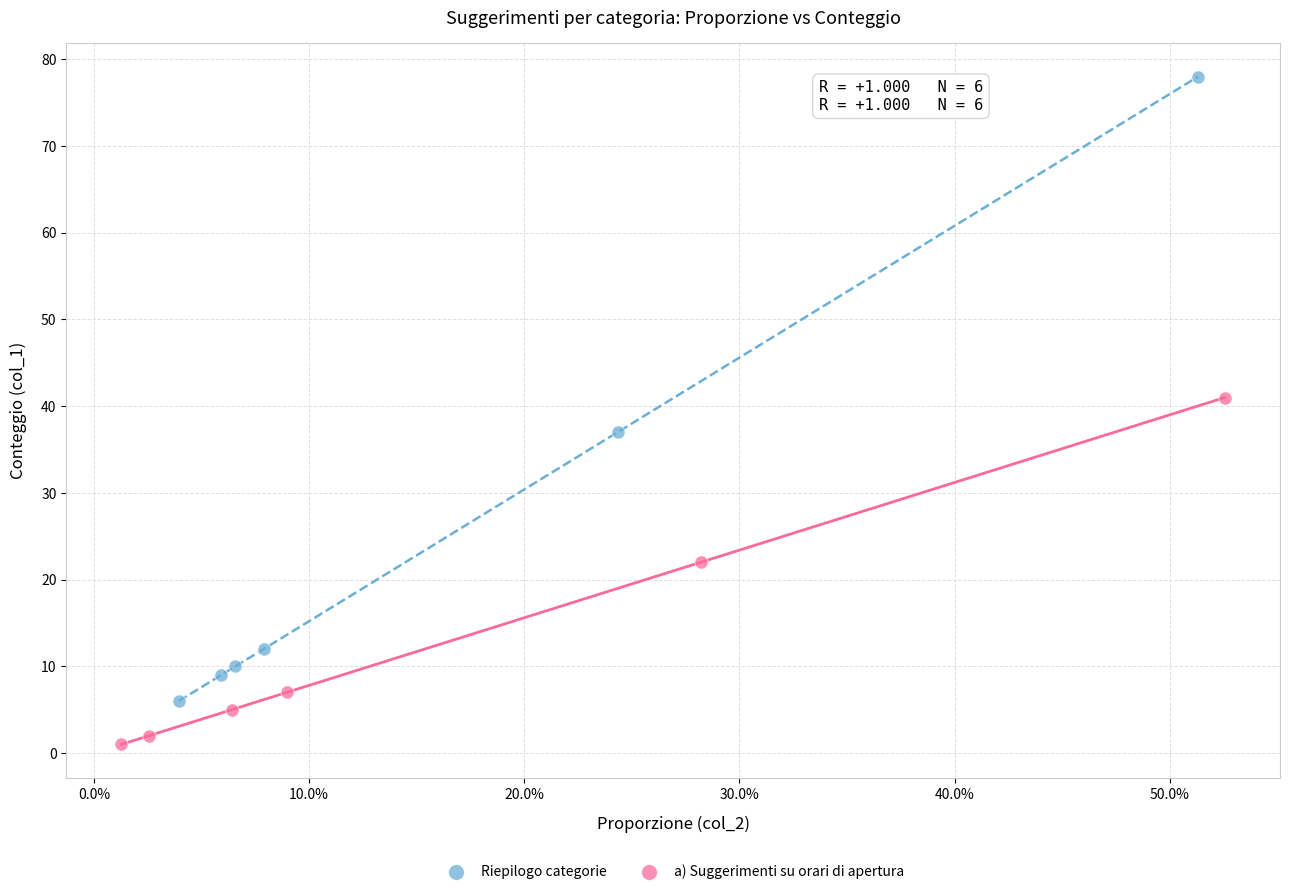

Which series has the largest Y range (max minus min)?

Riepilogo categorie